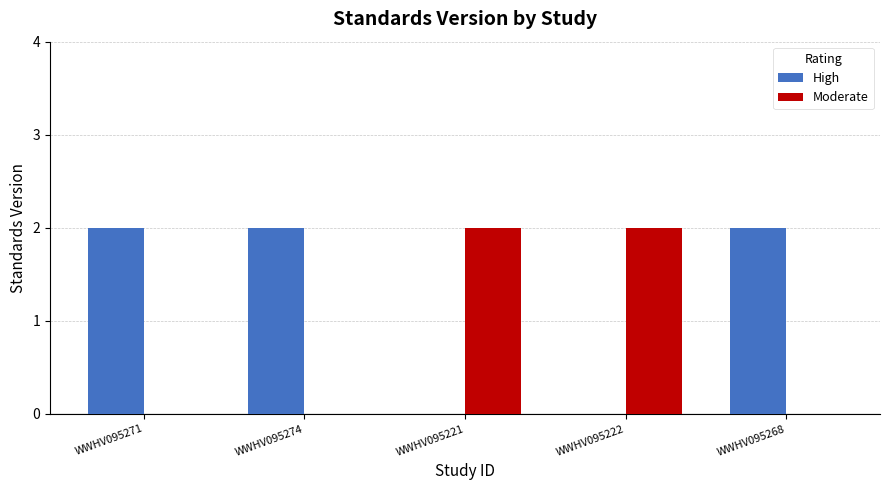

What is the sum of all Moderate values?

4